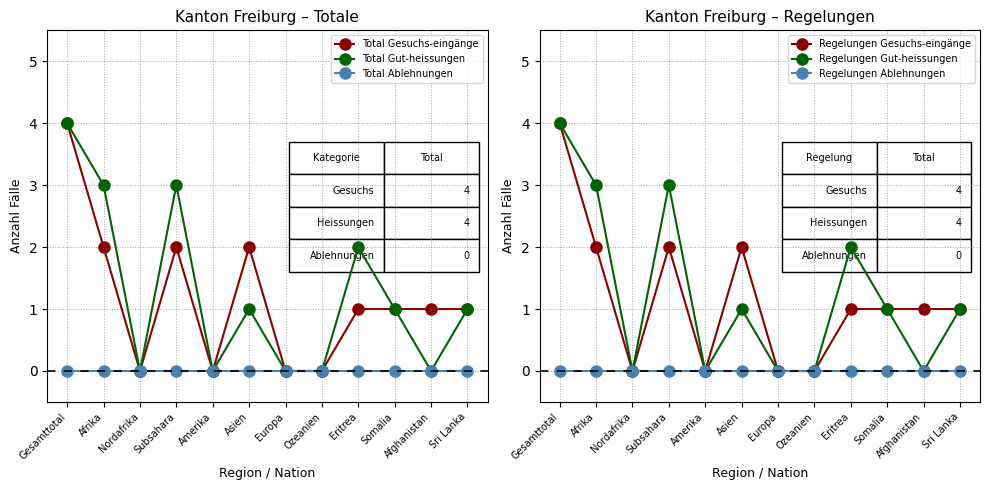

Where is the first local minimum for Regelungen Gut-heissungen?

Nordafrika